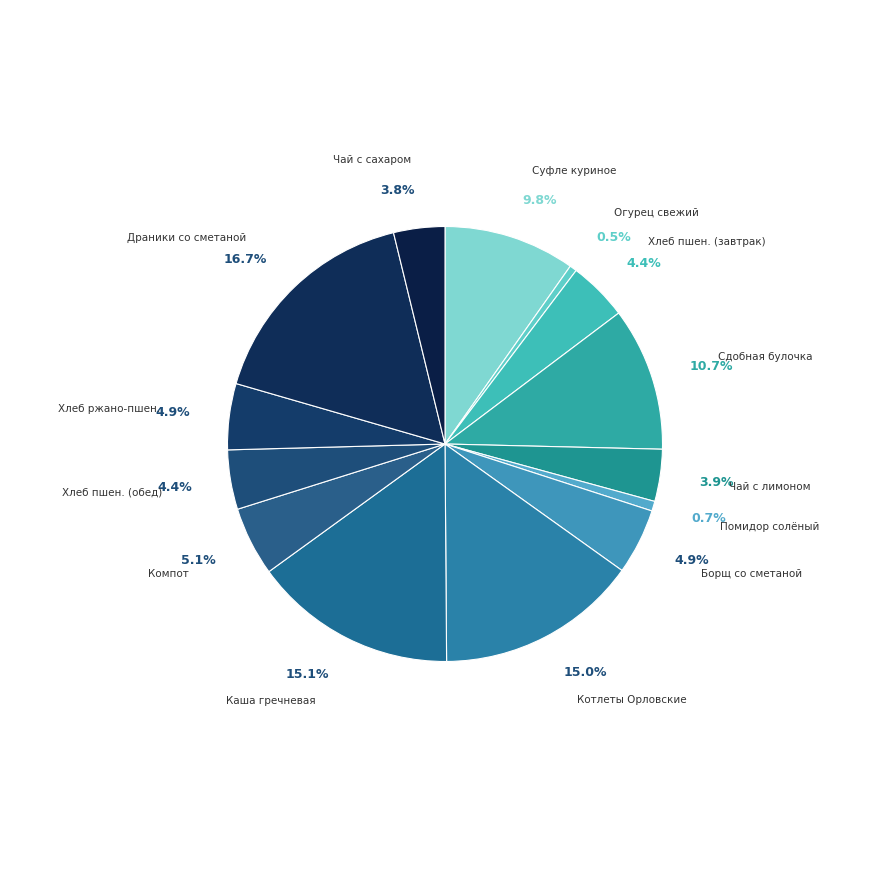

How many slices are in this pie chart?

14